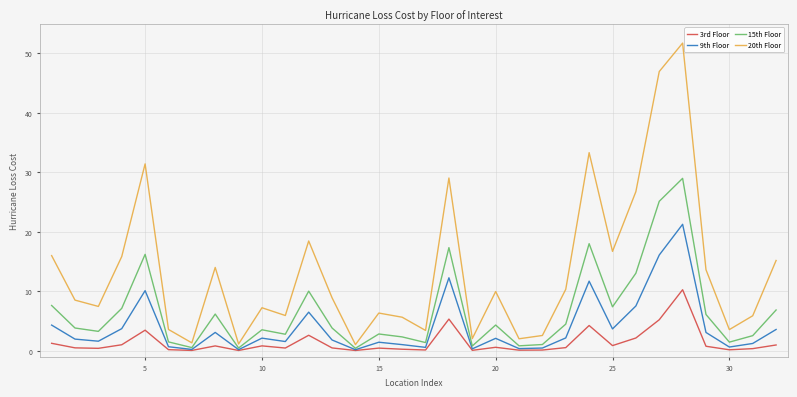

Rank the series by their average value, from highest to lowest.

20th Floor, 15th Floor, 9th Floor, 3rd Floor